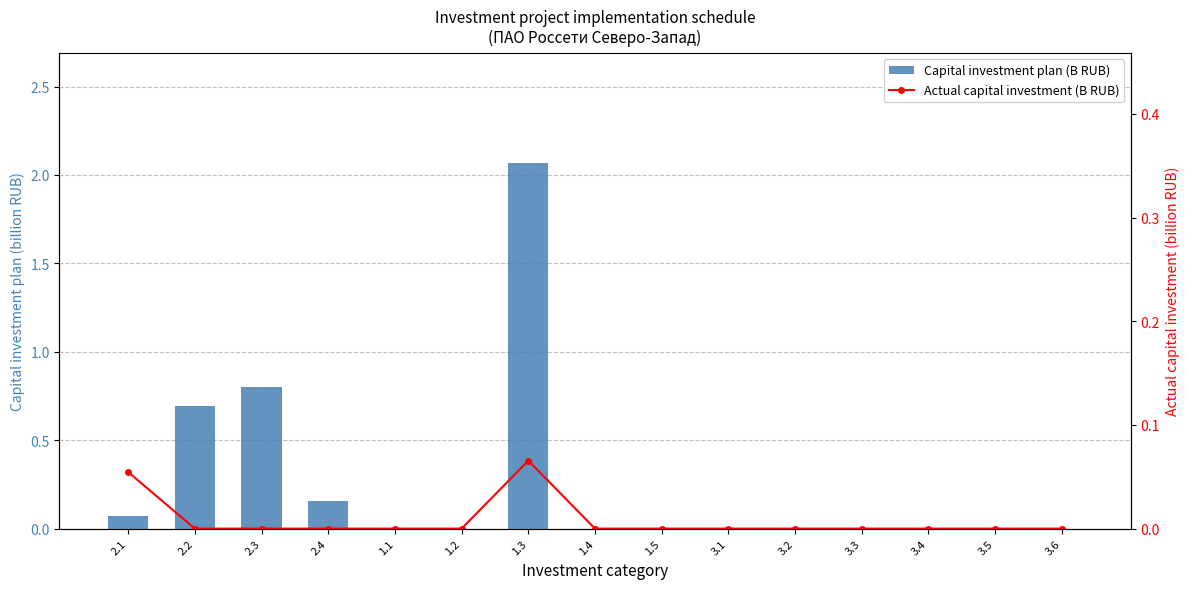

Which has a higher value, 3.1 or 2.3?

2.3